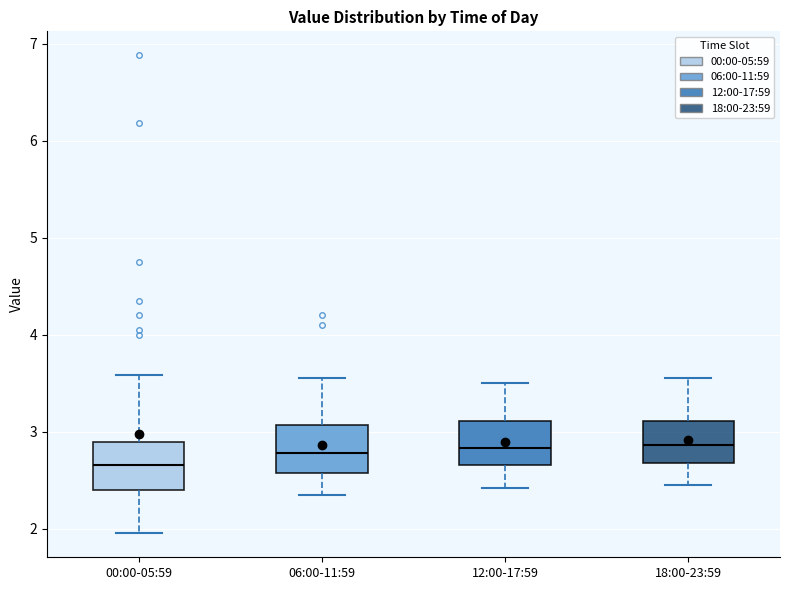

Where is the lower edge of the box for 12:00-17:59 on the y-axis? The values are not printed on the chart, so give them approximately, as read against the axis.

2.7